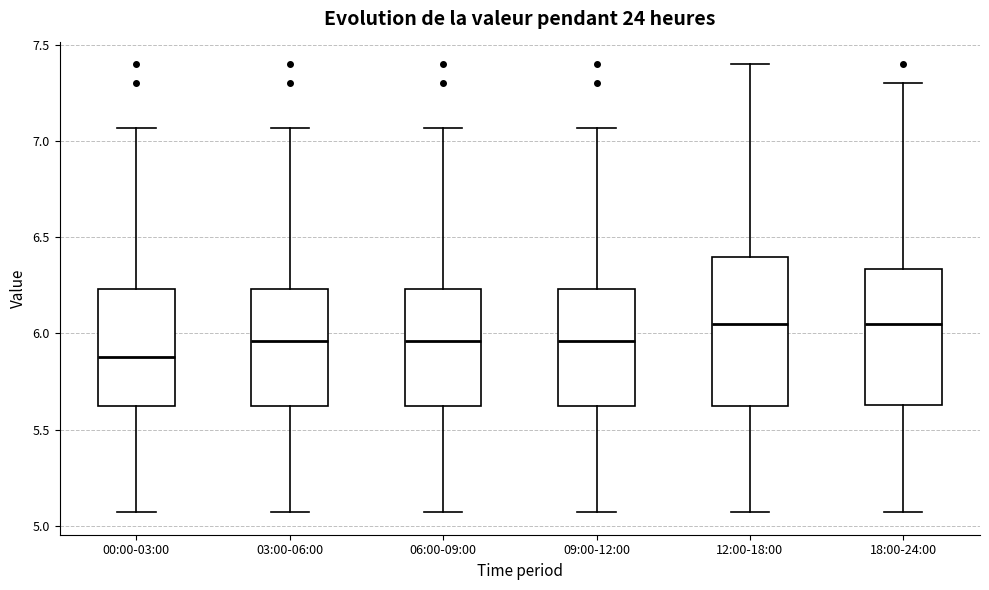

Where does the lower whisker of the box for 09:00-12:00 end on the y-axis? The values are not printed on the chart, so give them approximately, as read against the axis.

5.05